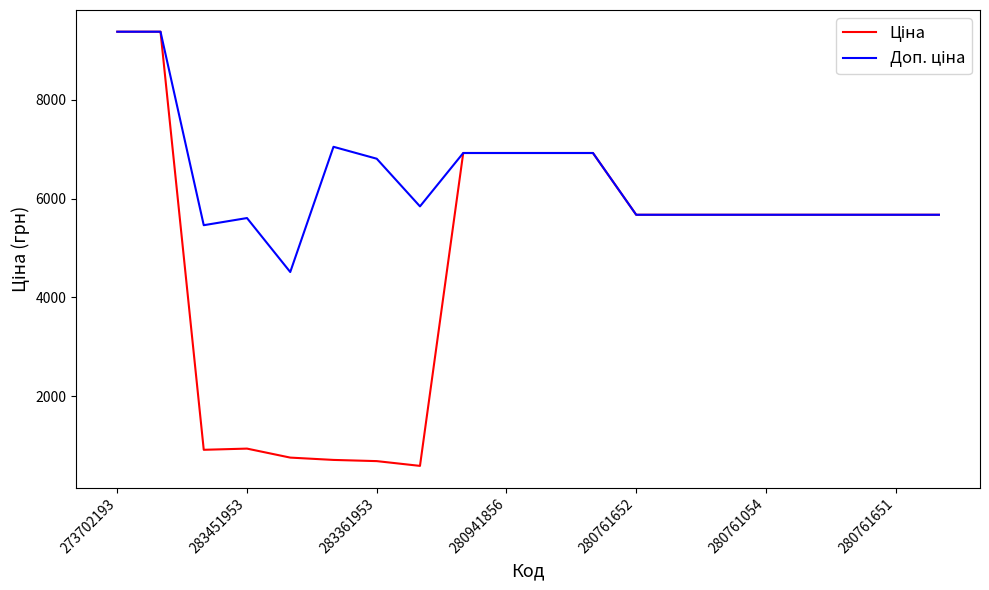

What is the minimum value shown in the chart?

584.4